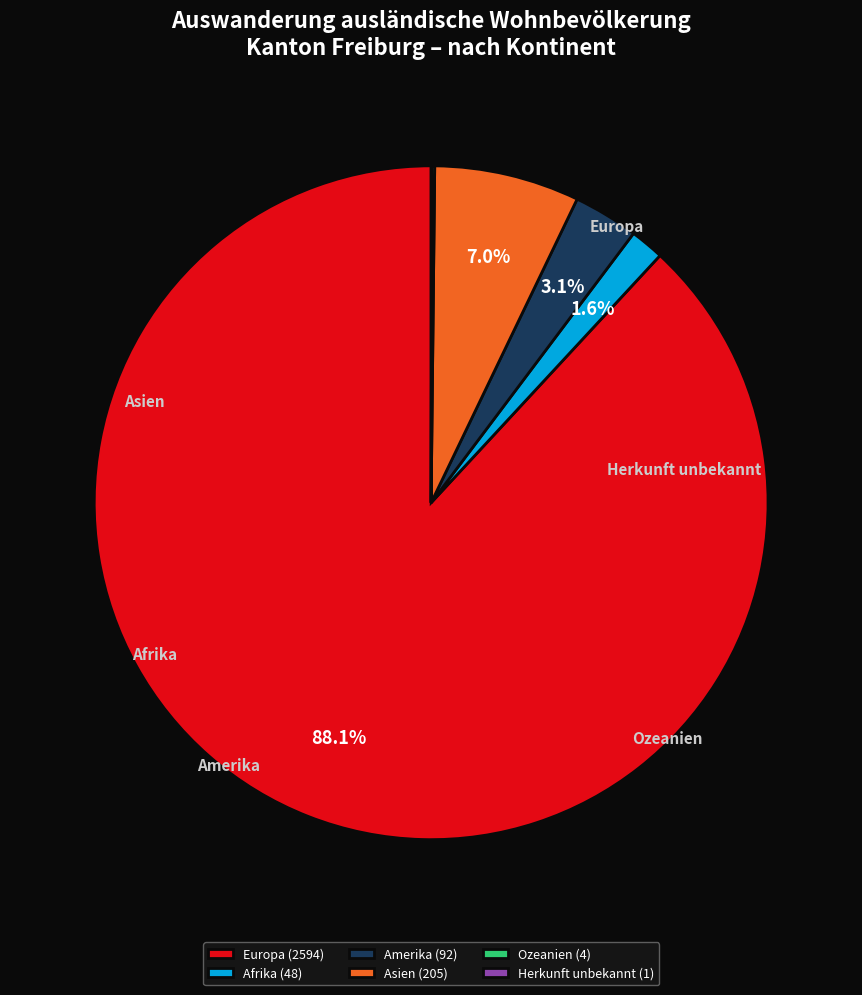

Is it true that Amerika is 3% of the pie?

True